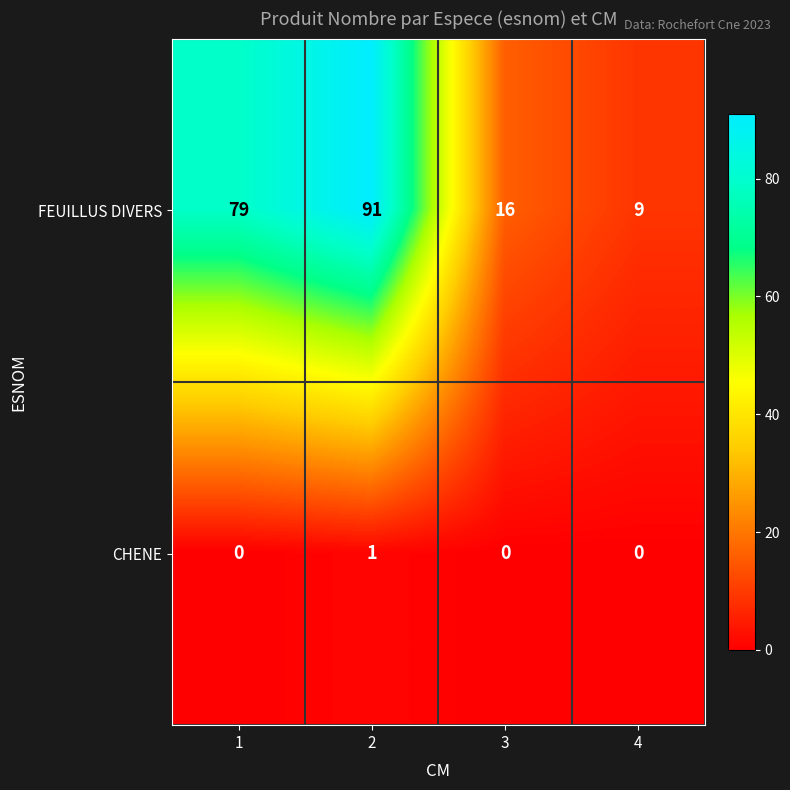

Which series has the widest spread of values?

FEUILLUS DIVERS